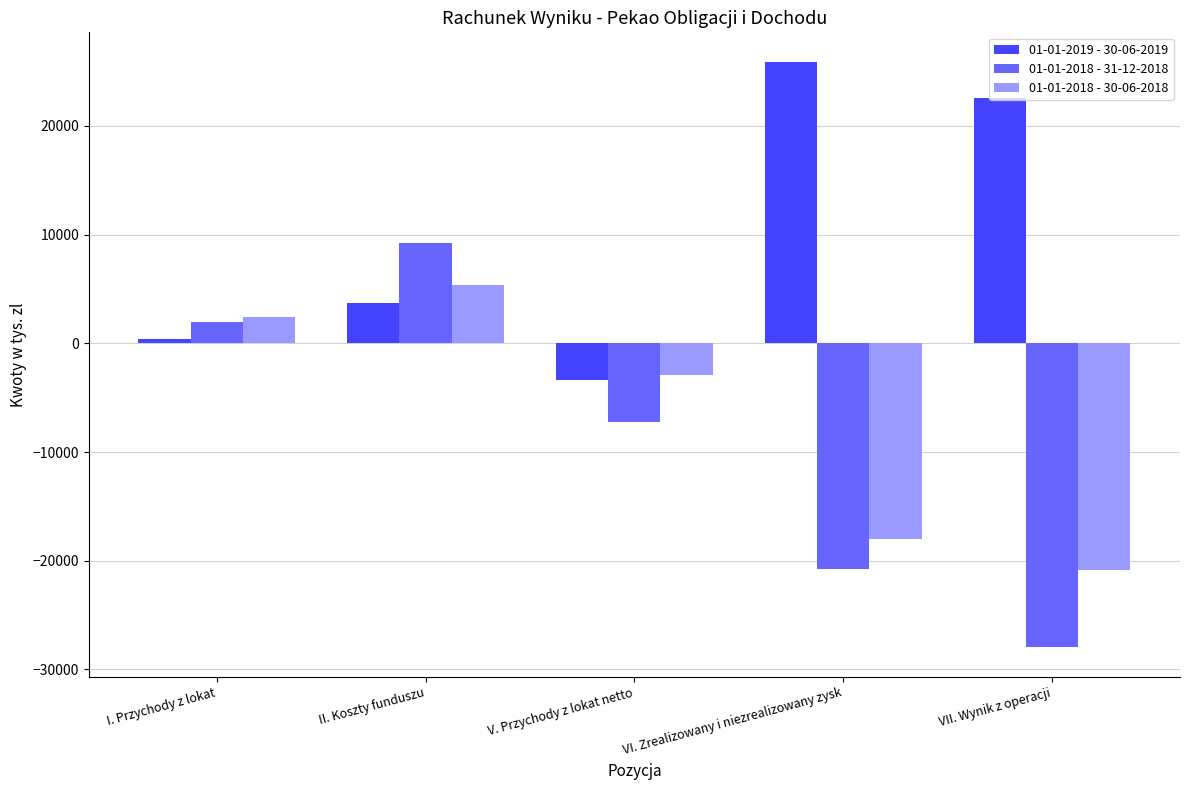

The 01-01-2018 - 31-12-2018 series shows -27980 at VII. Wynik z operacji. True or false?

True